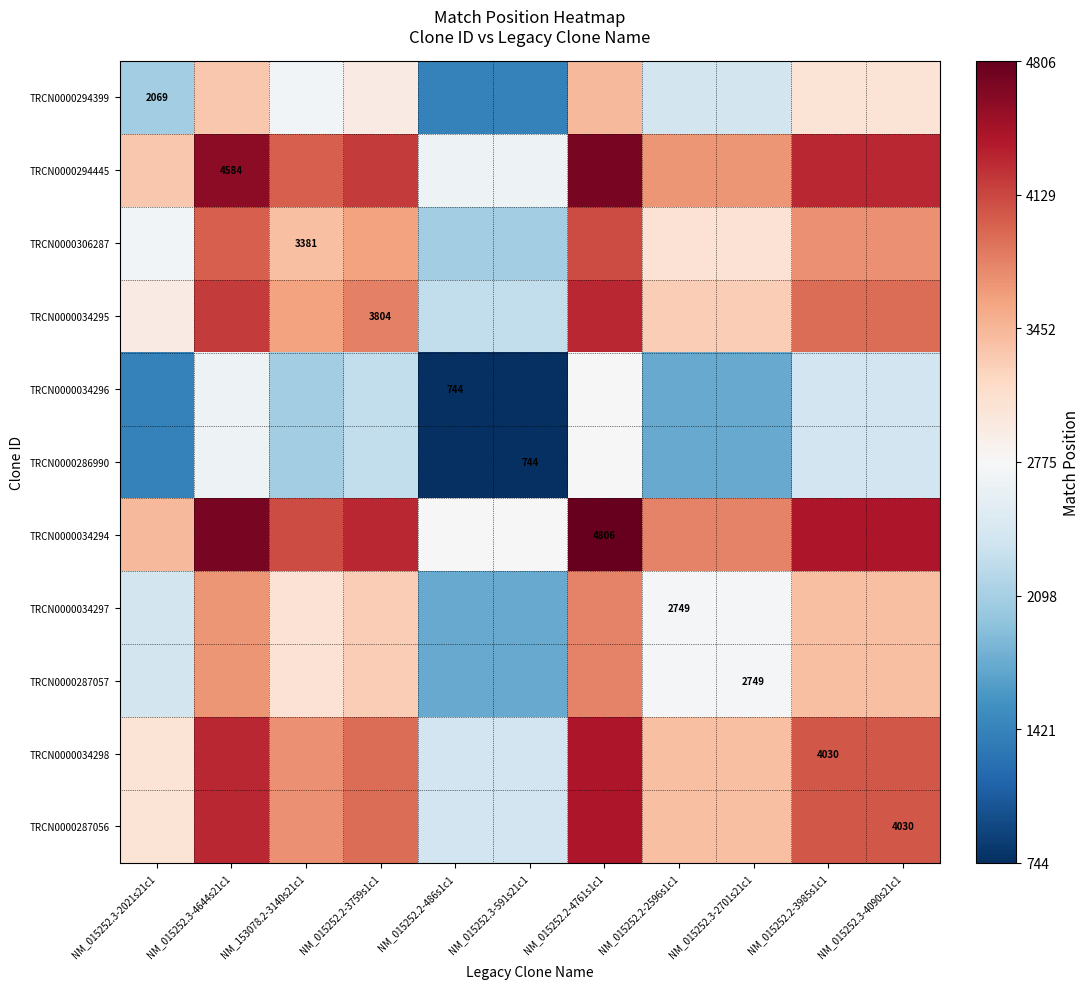

What is the difference between the highest and lowest values at NM_015252.3-4090s21c1?

2031.0